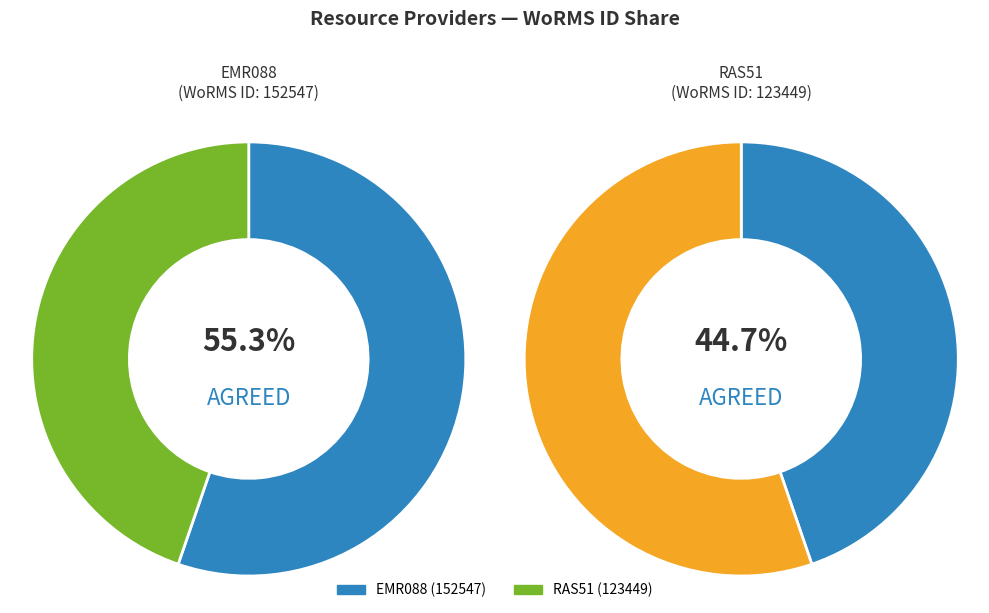

What is the change in value from EMR088 to RAS51?

-29098